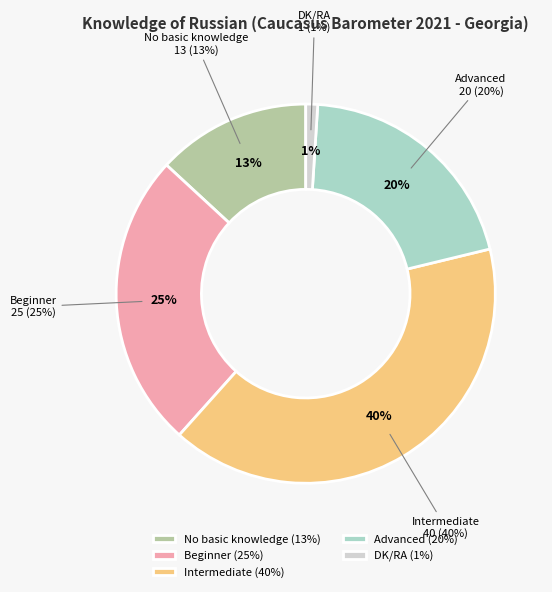

Which category has the biggest portion of the pie?

Intermediate